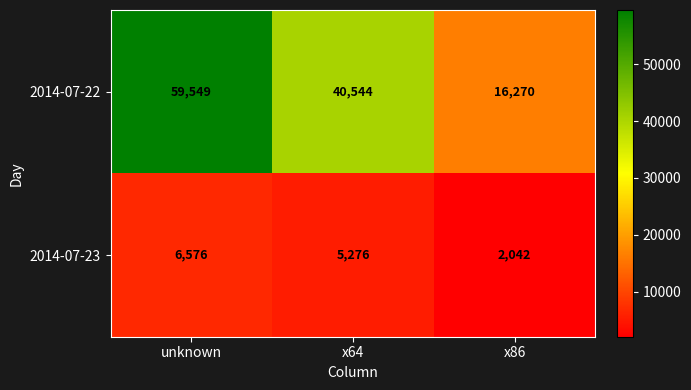

How many series are shown in this chart?

2